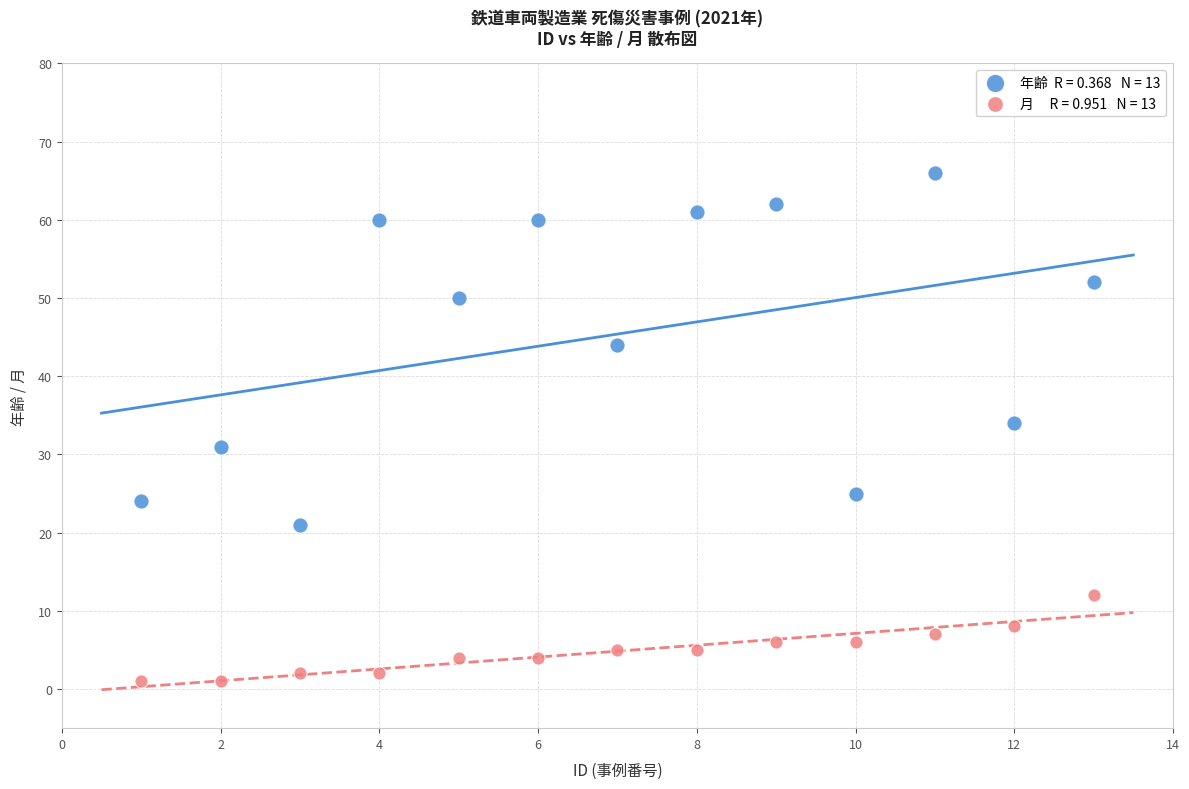

Across all series, what Y value is closest to 33?

34